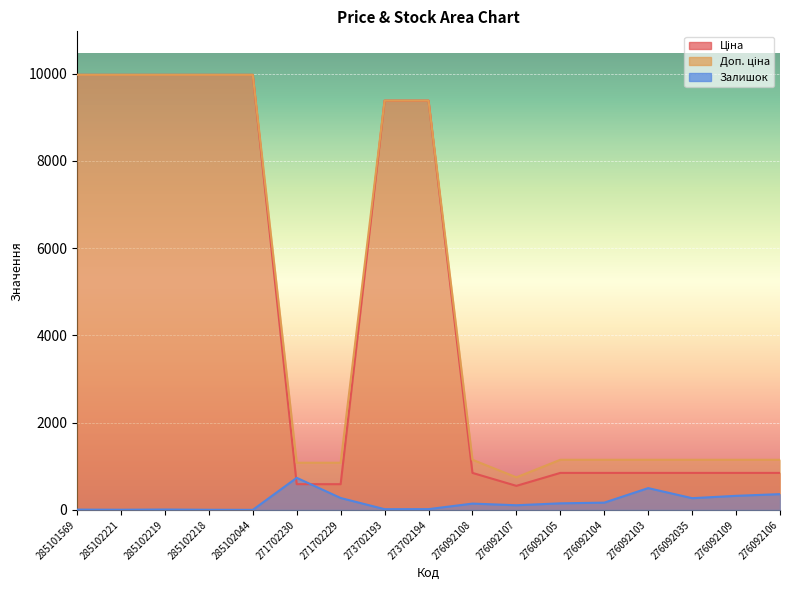

What is the greatest value displayed?

9975.0